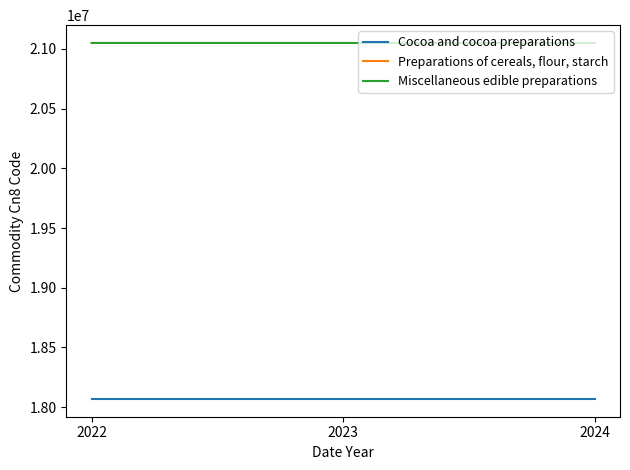

Which series has the largest total across all categories?

Miscellaneous edible preparations